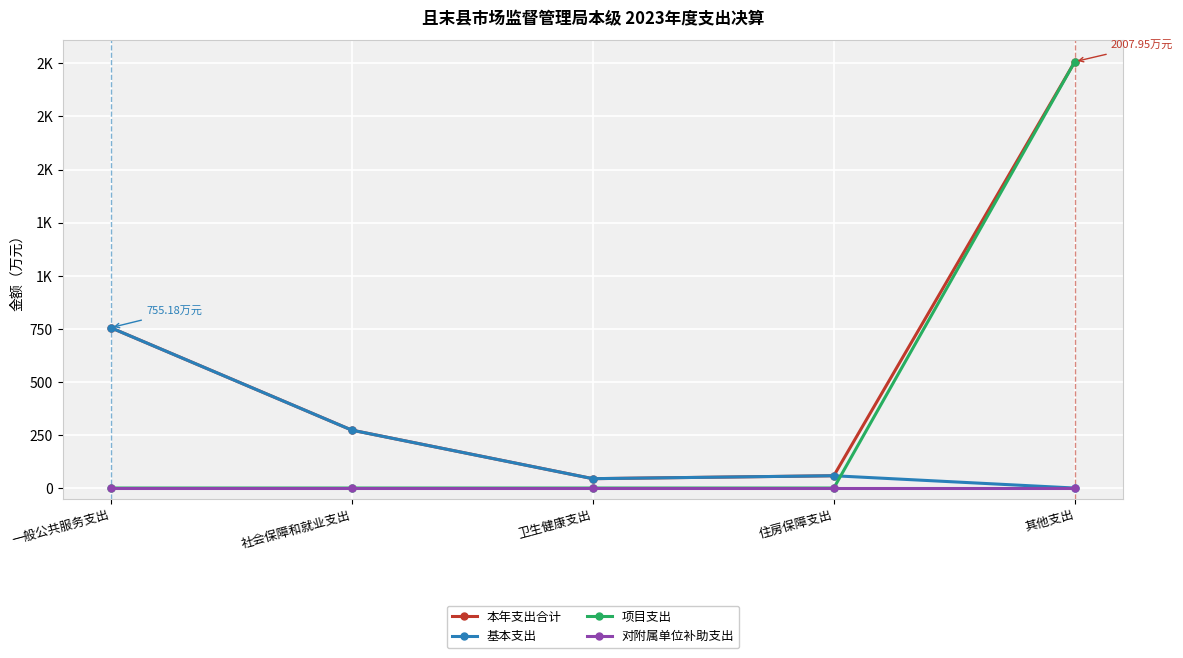

Which series has the widest spread of values?

项目支出